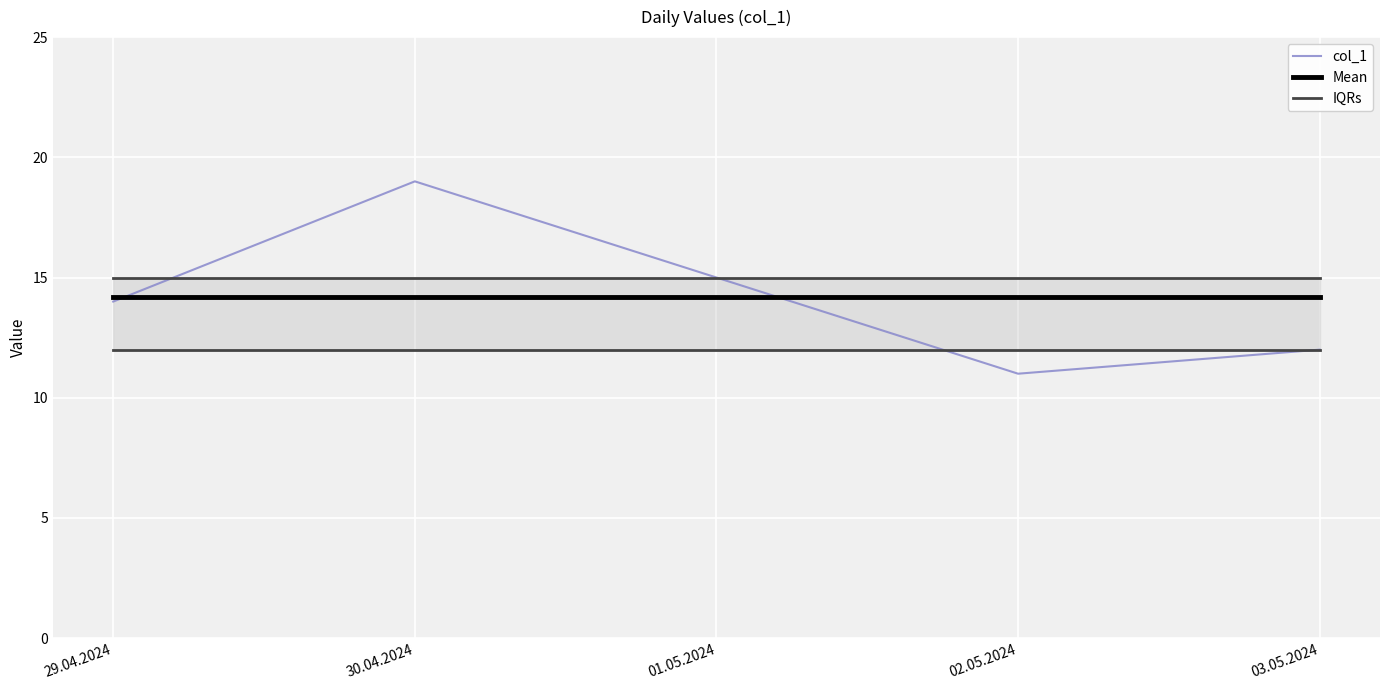

At how many categories does at least one series exceed 13?

5